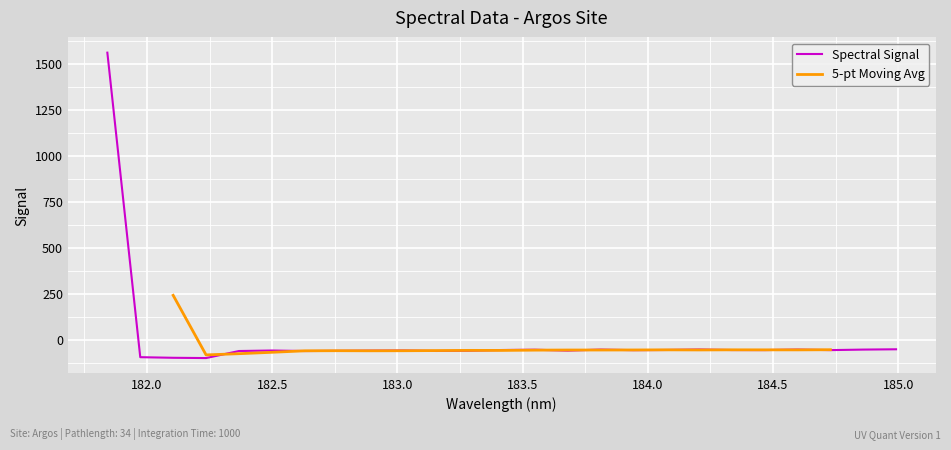

True or false: the data shows -60.3 at 183.5.

True